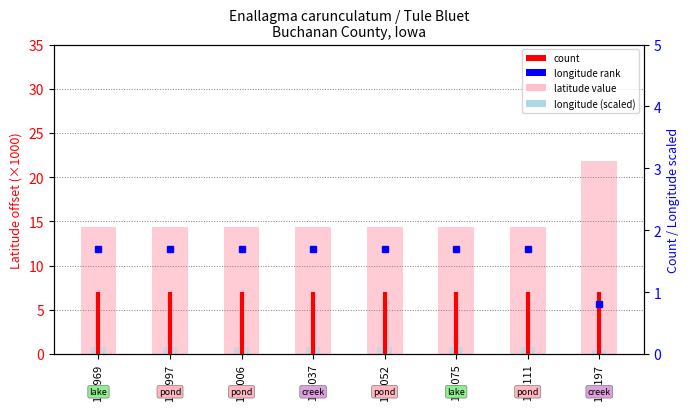

At which label is Longitude closest to 0?

158197